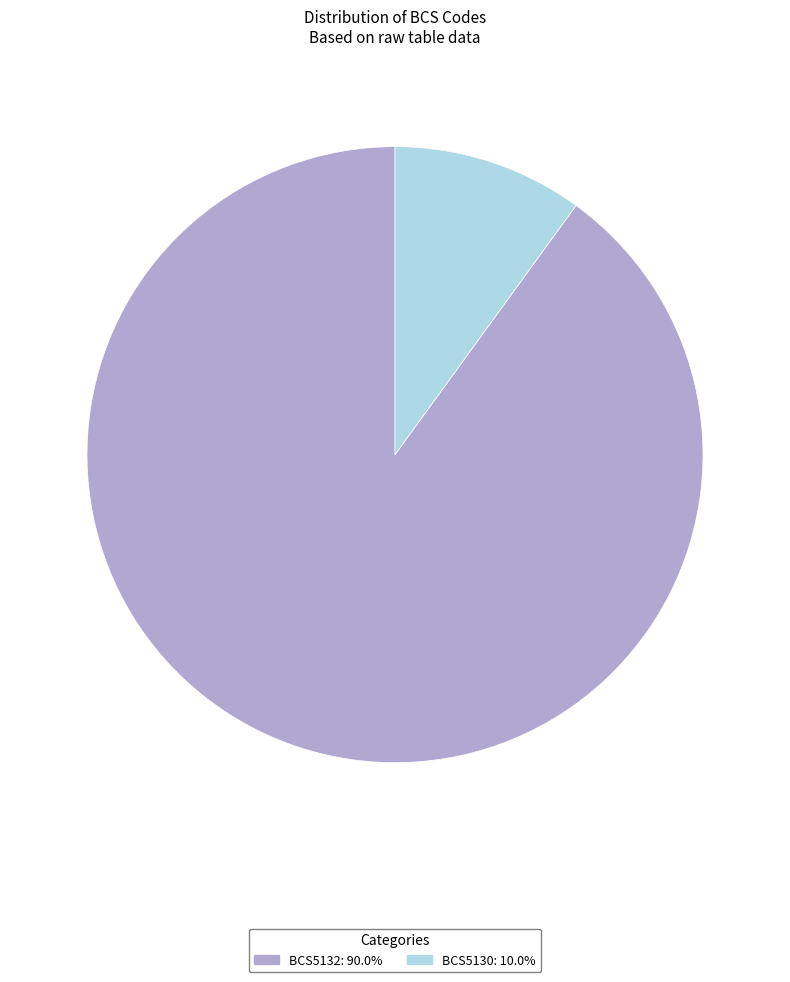

Is the sum of BCS5132 and BCS5130 greater than half?

Yes